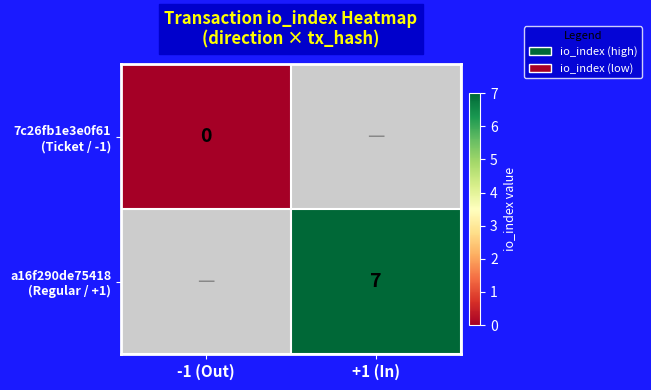

Is it true that 7c26fb1e3e0f61 (Ticket / -1) equals 0.0 at -1 (Out)?

True